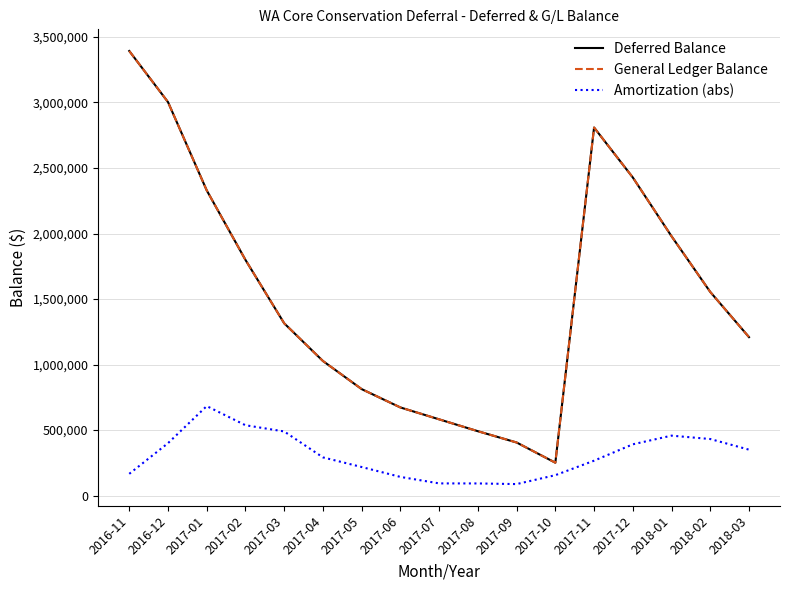

What are all the series names shown in the legend?

Deferred Balance, General Ledger Balance, Amortization (abs)